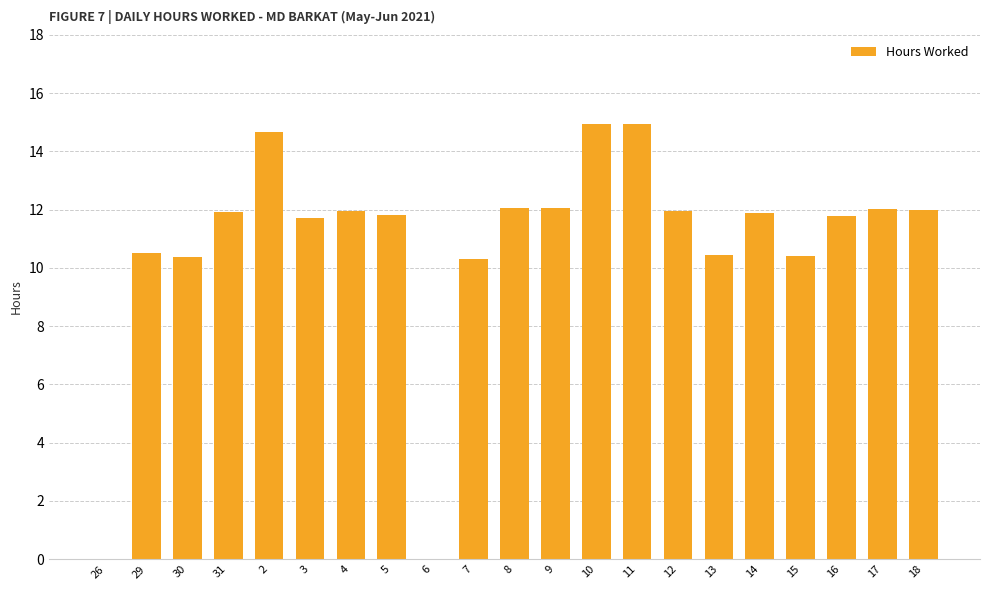

What is the change in value from 16 to 18?

+0.2